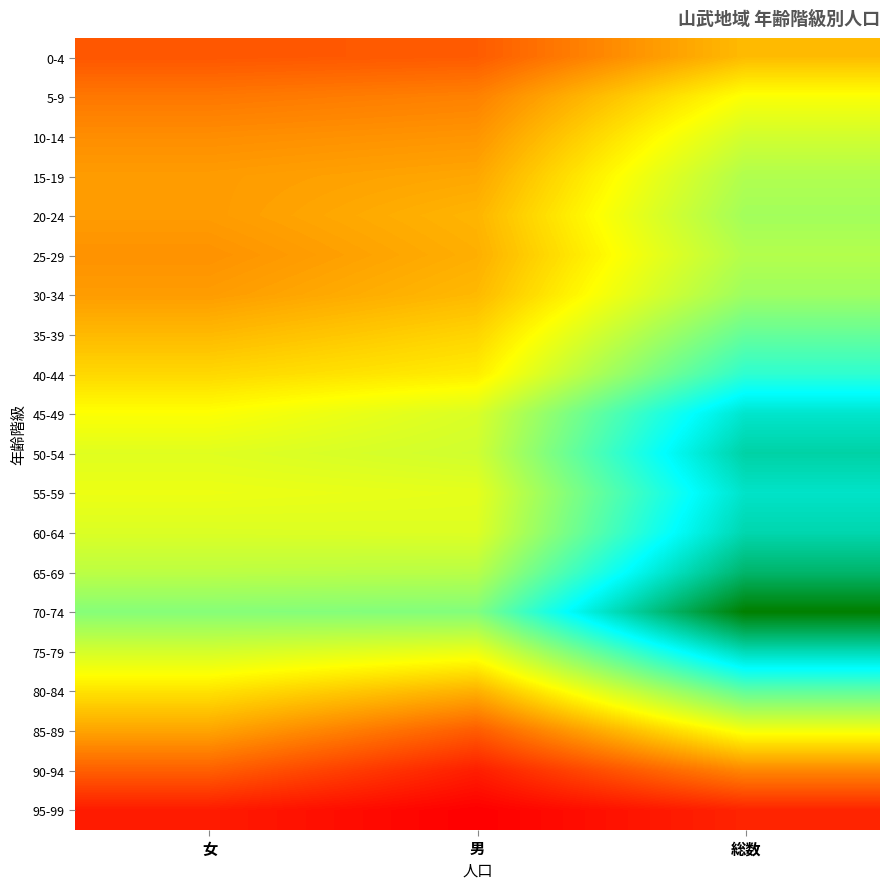

List the series in order of their peak value, lowest first.

95-99, 90-94, 0-4, 5-9, 85-89, 10-14, 25-29, 15-19, 20-24, 30-34, 35-39, 80-84, 40-44, 45-49, 55-59, 75-79, 60-64, 50-54, 65-69, 70-74